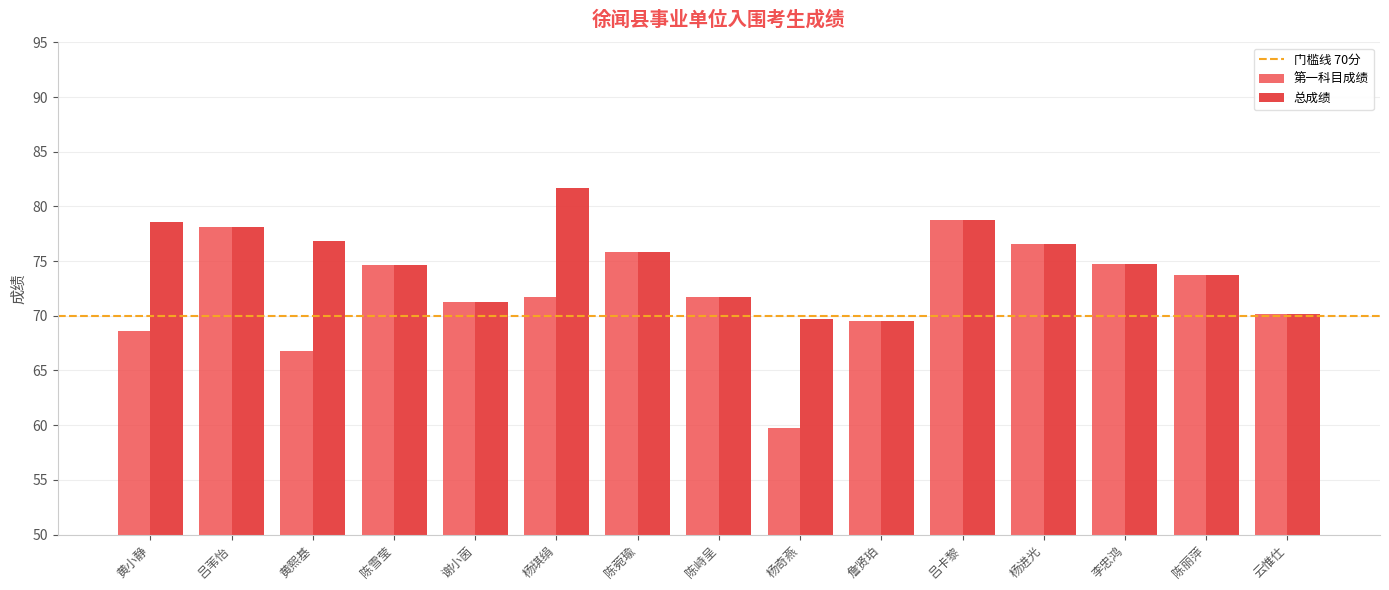

List the series in order of their peak value, highest first.

总成绩, 第一科目成绩